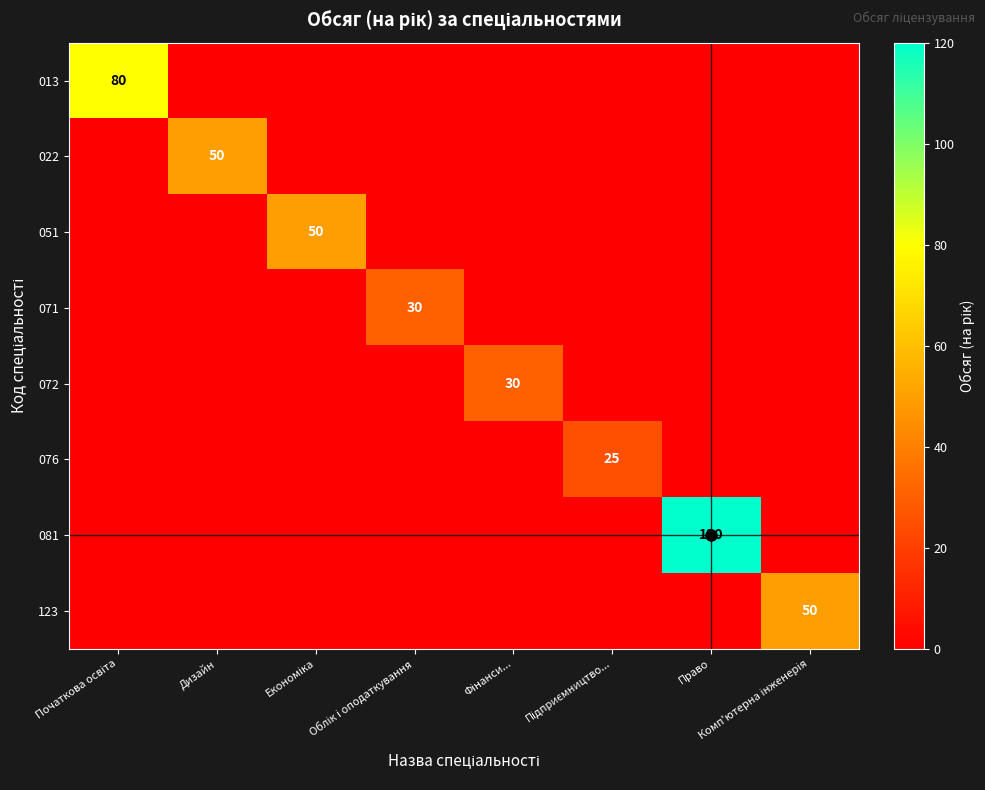

Which series has the largest total across all categories?

081